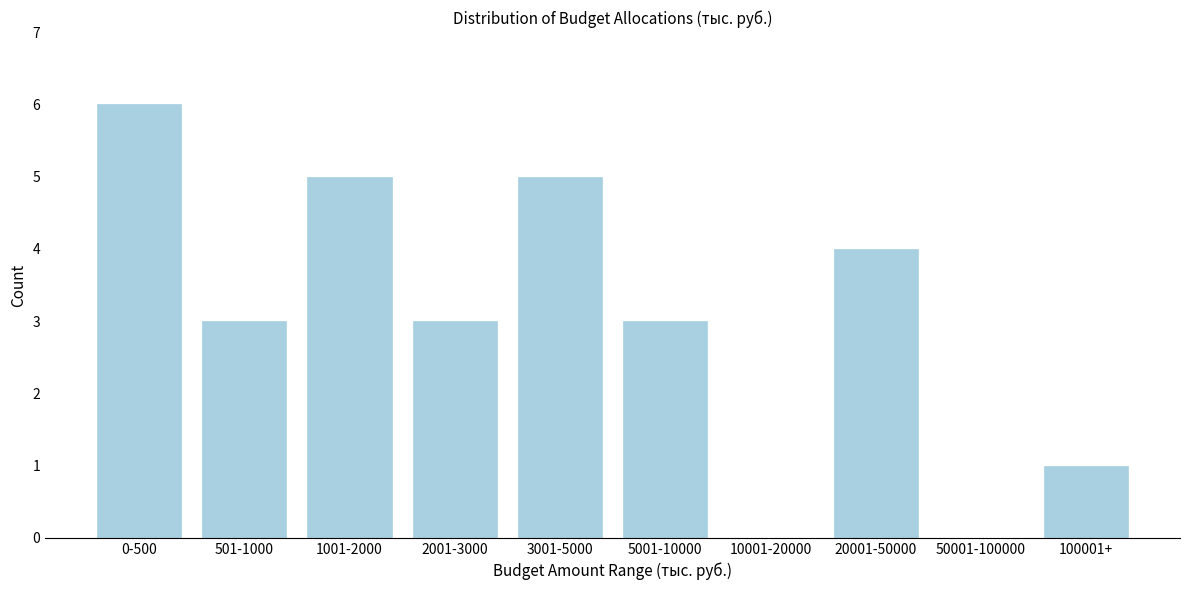

Reading left to right, transcribe all the data shown in this chart.

0-500=6	501-1000=3	1001-2000=5	2001-3000=3	3001-5000=5	5001-10000=3	10001-20000=0	20001-50000=4	50001-100000=0	100001+=1